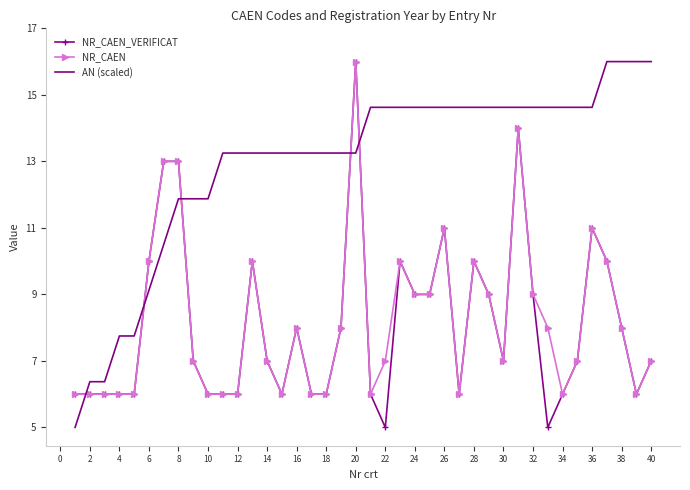

What is the maximum value shown in the chart?

16.0